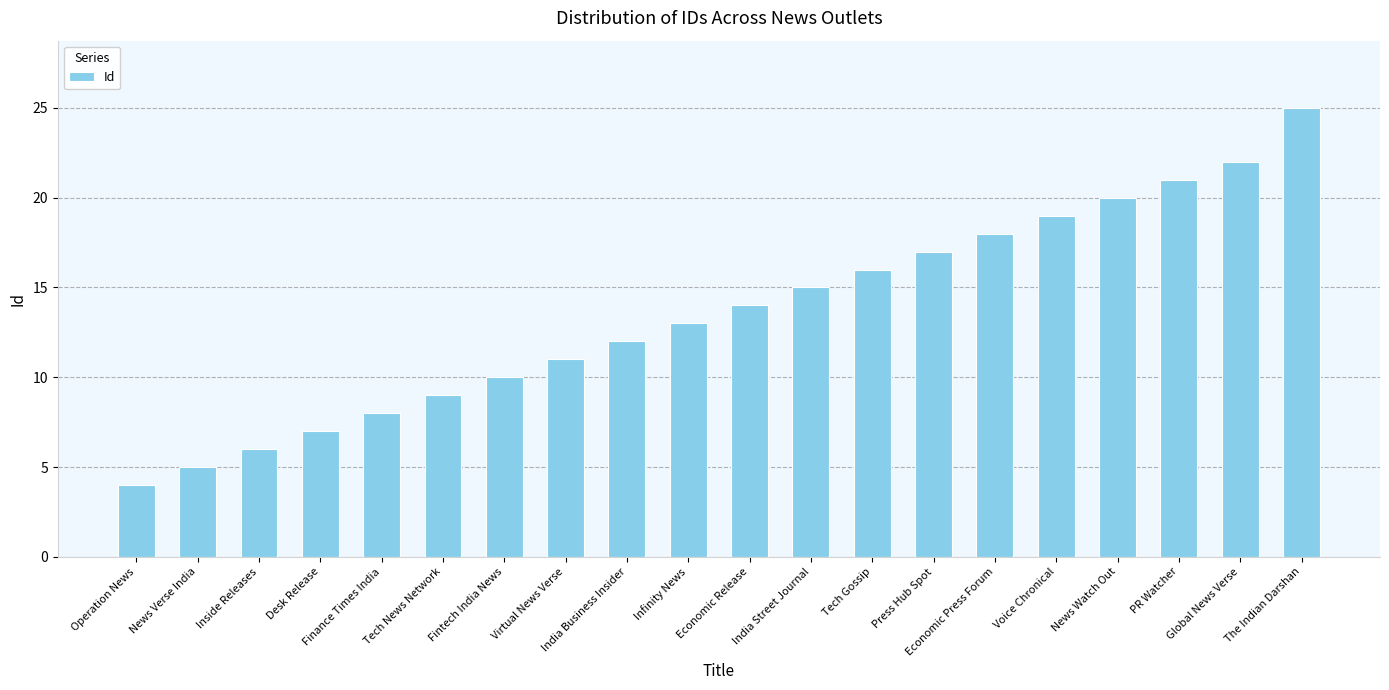

Rank the categories by value from lowest to highest.

Operation News, News Verse India, Inside Releases, Desk Release, Finance Times India, Tech News Network, Fintech India News, Virtual News Verse, India Business Insider, Infinity News, Economic Release, India Street Journal, Tech Gossip, Press Hub Spot, Economic Press Forum, Voice Chronical, News Watch Out, PR Watcher, Global News Verse, The Indian Darshan